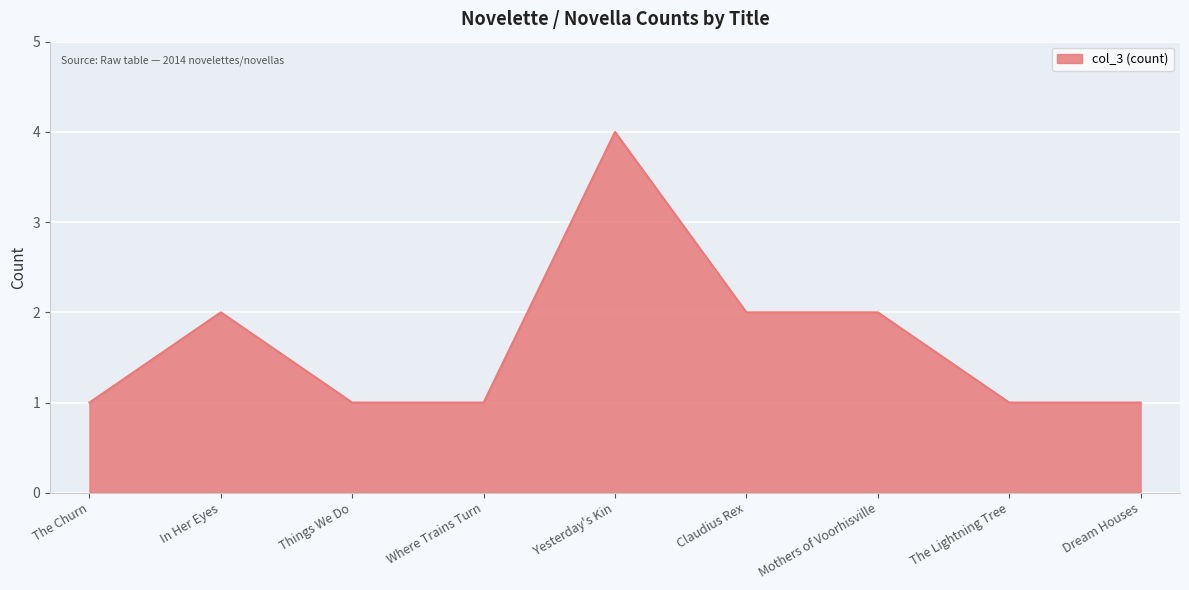

What is the ratio of the value at The Churn to the value at Claudius Rex?

0.5